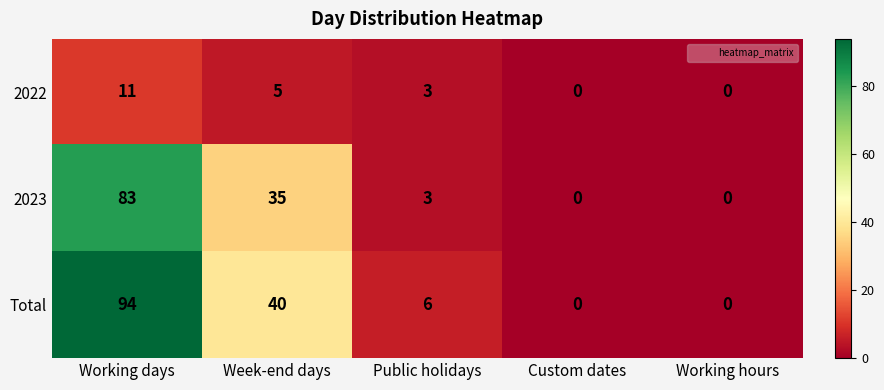

Which series has the largest total across all categories?

Total